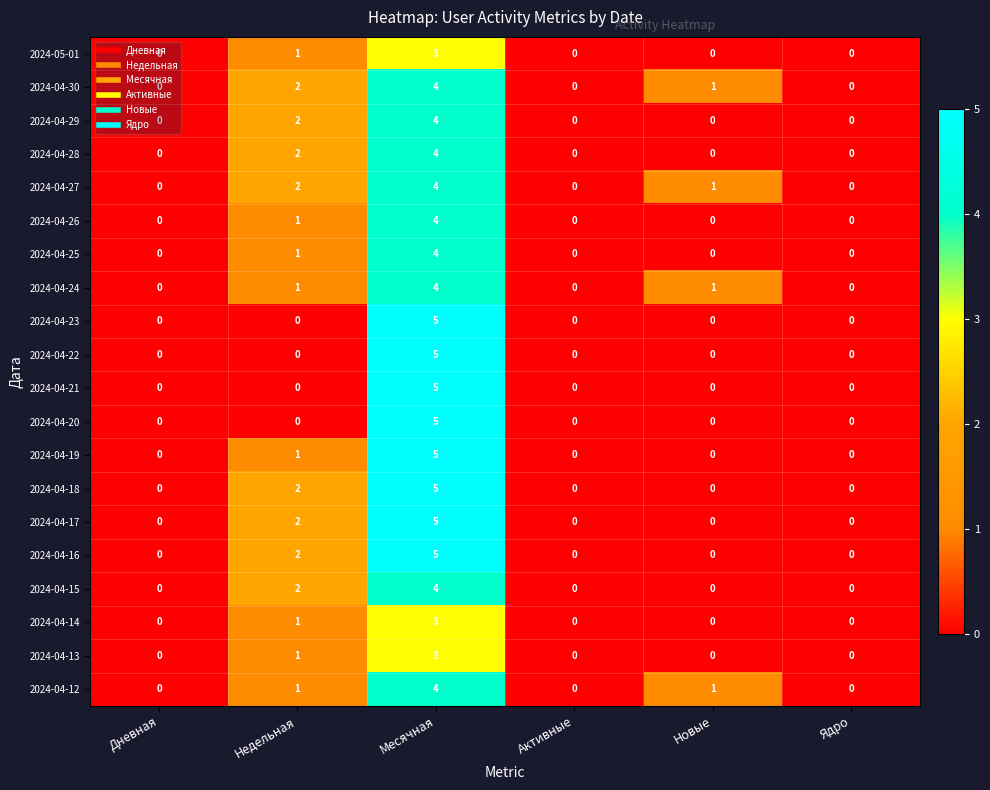

Which category has the highest value in the 2024-04-22 series?

Месячная